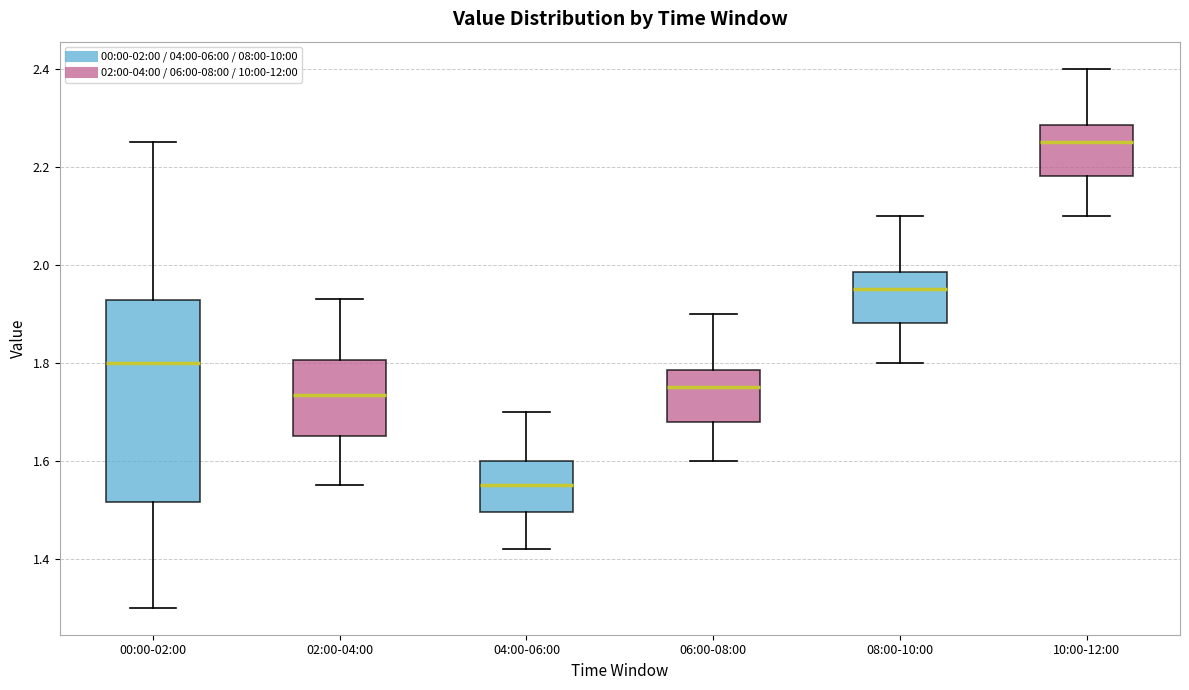

Where does the lower whisker of the box for 00:00-02:00 end on the y-axis? The values are not printed on the chart, so give them approximately, as read against the axis.

1.30